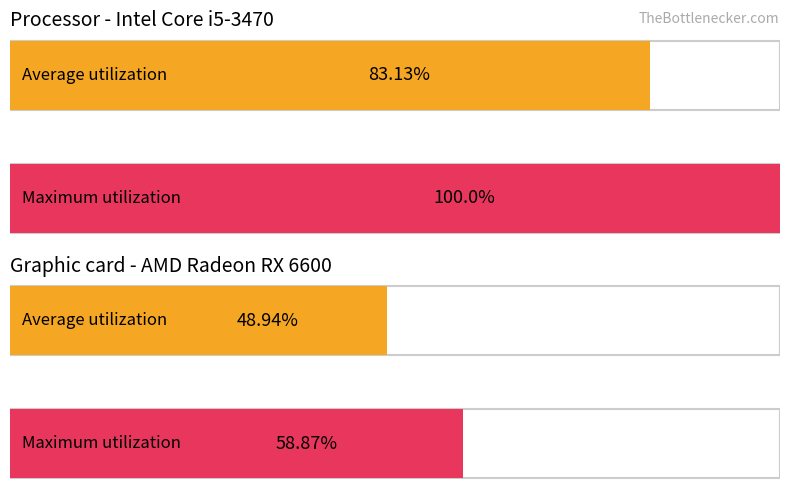

Which series has the widest spread of values?

Maximum utilization